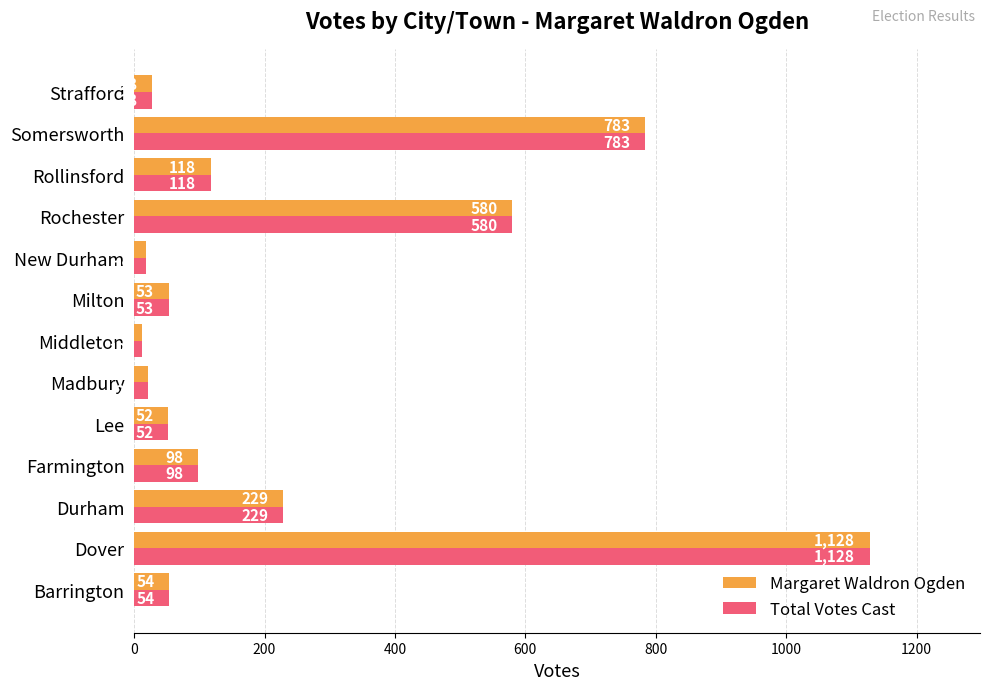

List the labels in order of Total Votes Cast value, smallest first.

Middleton, New Durham, Madbury, Strafford, Lee, Milton, Barrington, Farmington, Rollinsford, Durham, Rochester, Somersworth, Dover